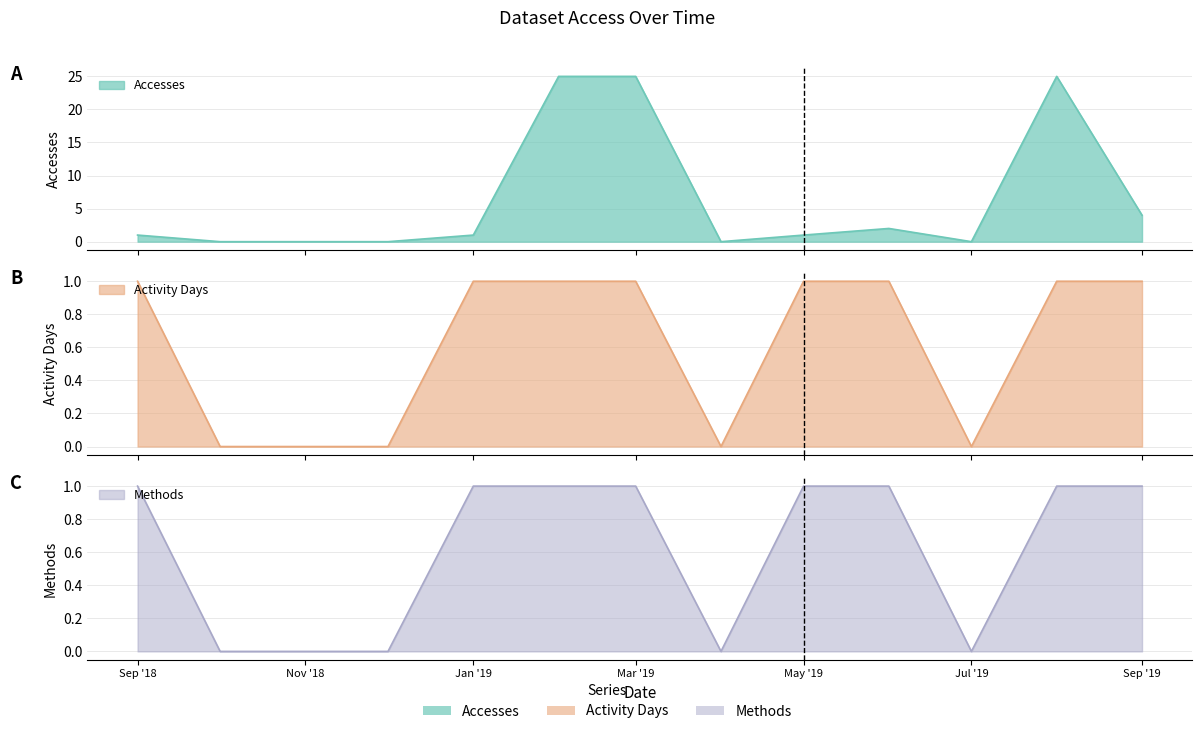

Count the Activity Days values in the range 0 to 1.

13